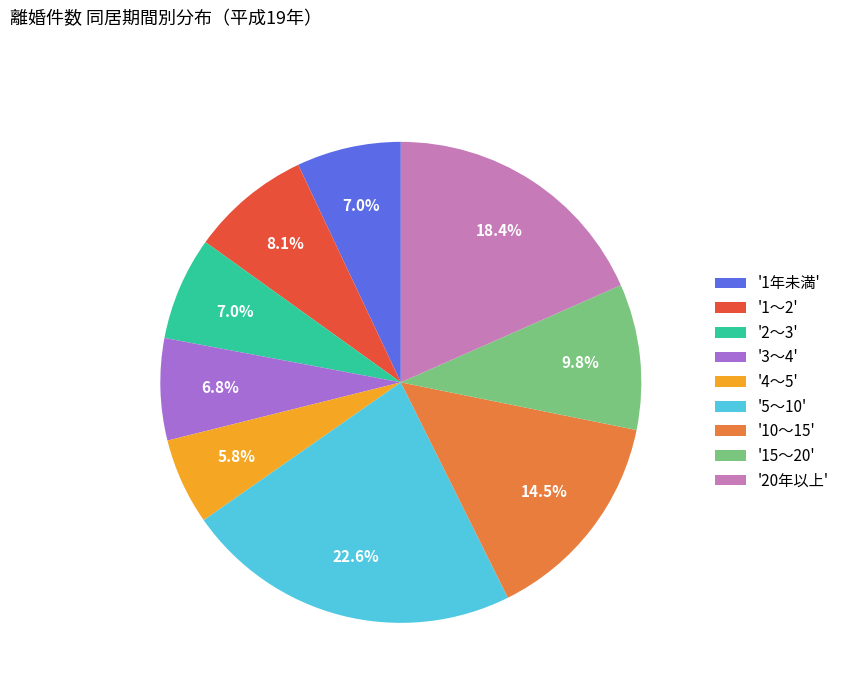

Count the number of slices in the pie.

9